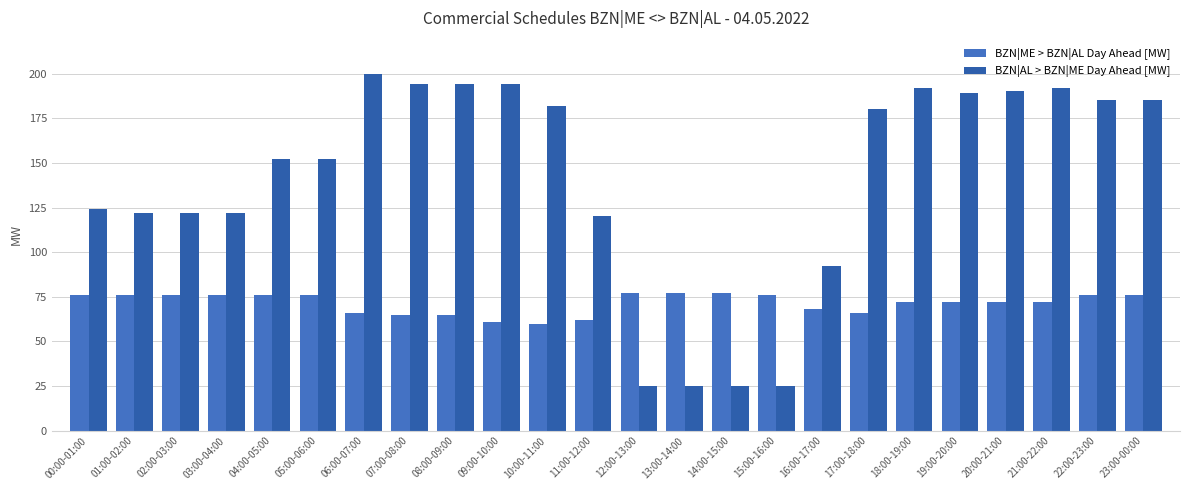

What is the total value across all series at 20:00-21:00?

262